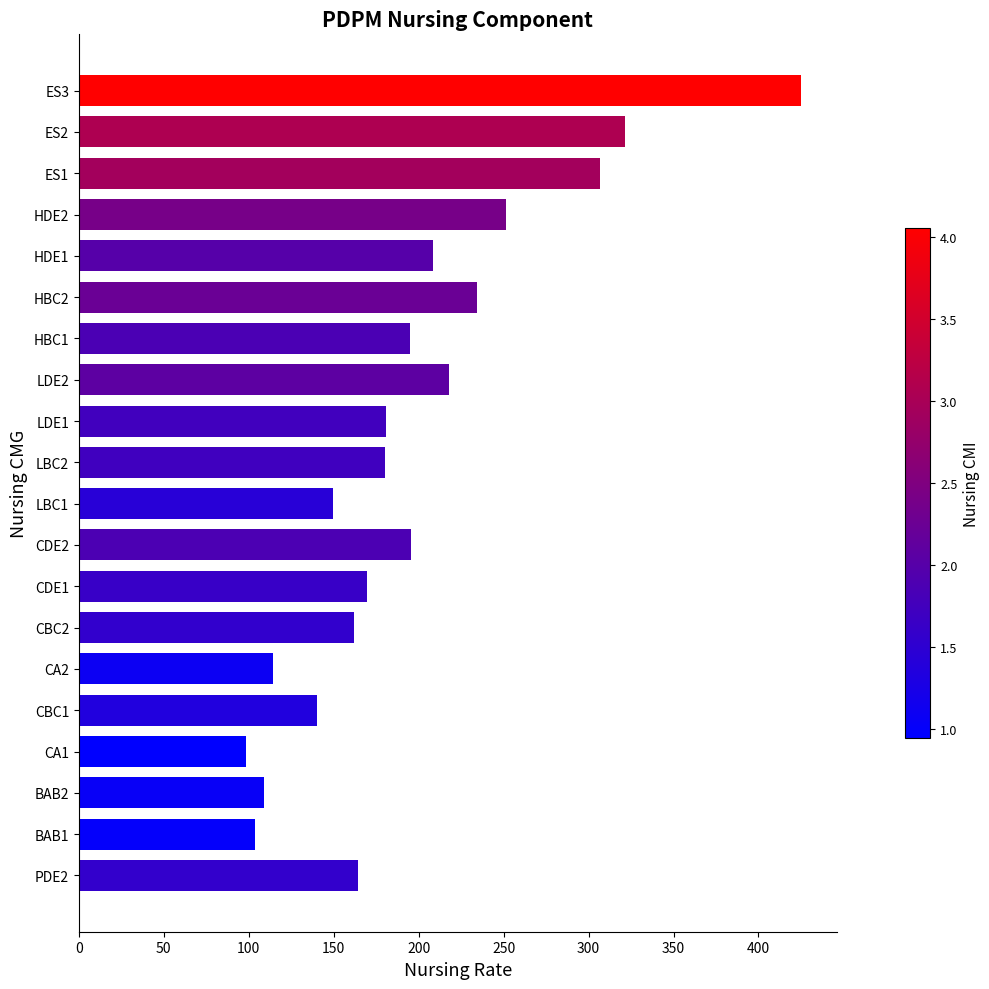

How many values are below 181?

10